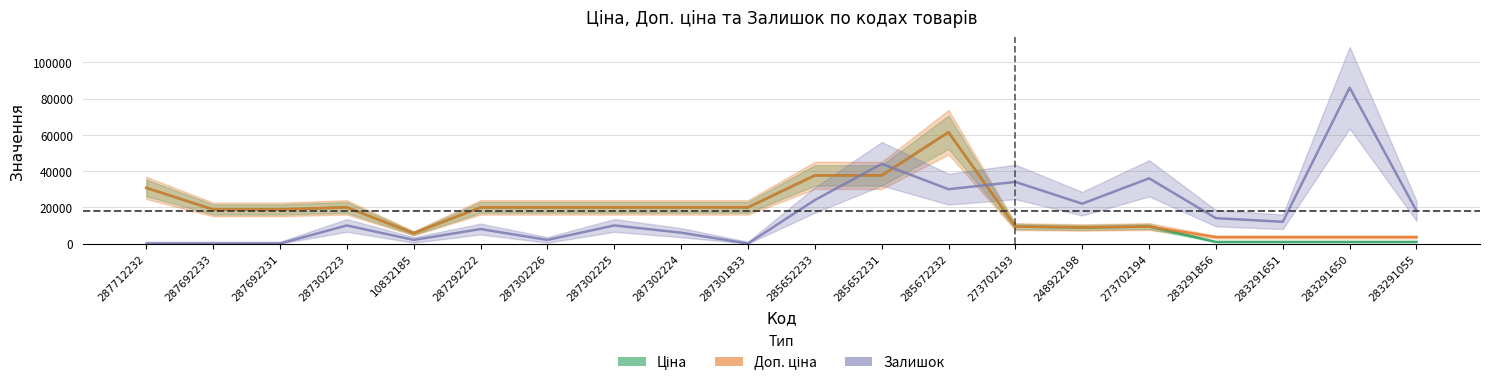

How many lines are shown in the chart?

3